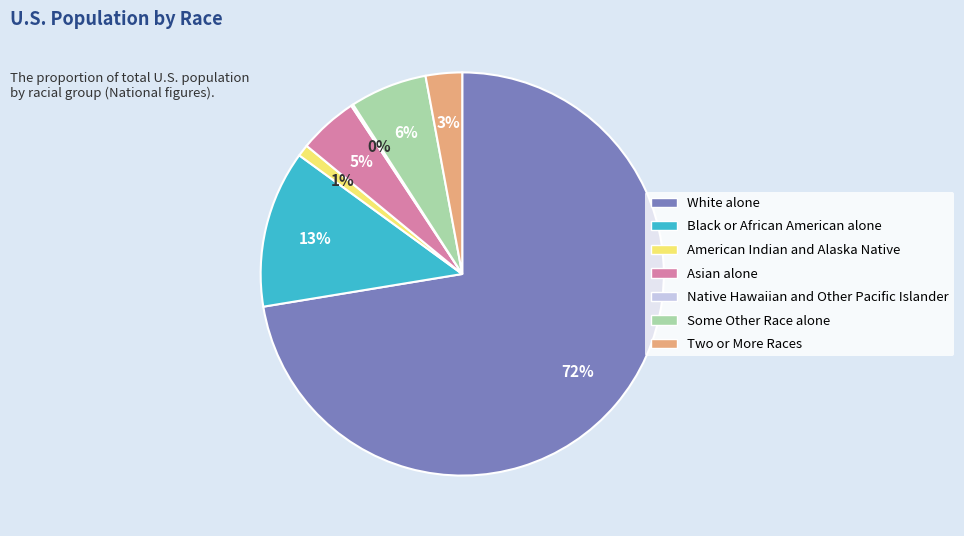

What is the majority slice?

White alone